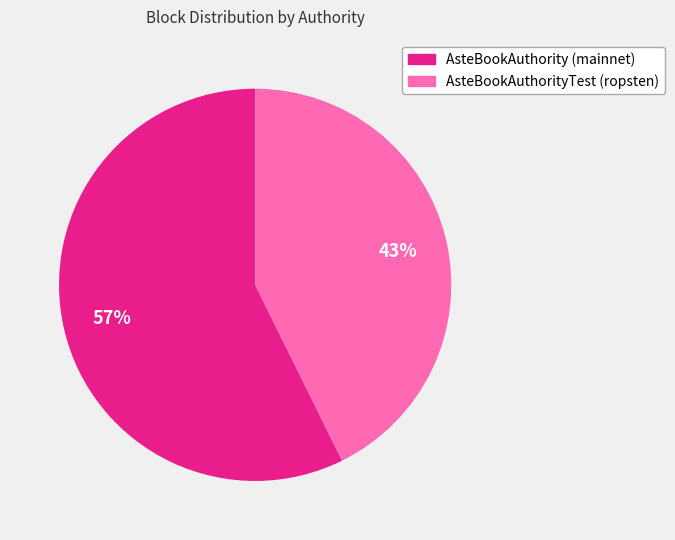

Count the number of slices in the pie.

2